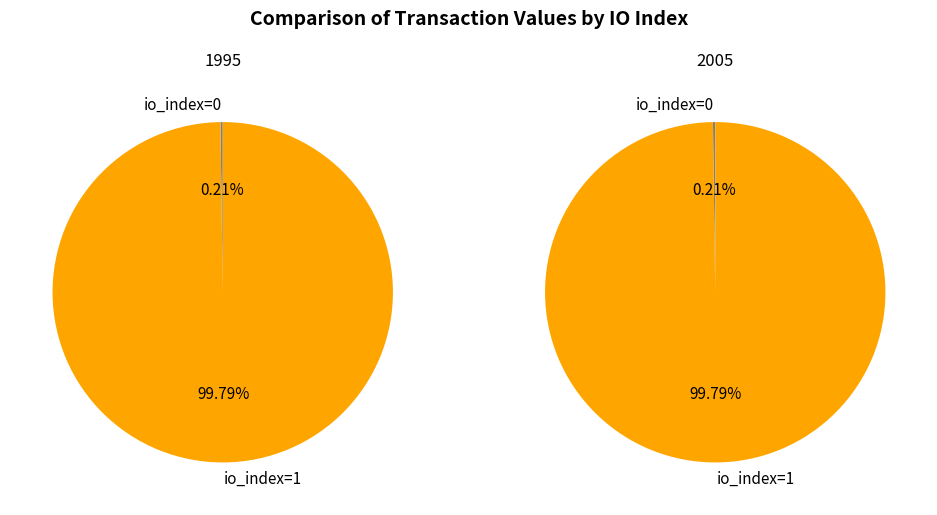

How many segments does this pie chart have?

2